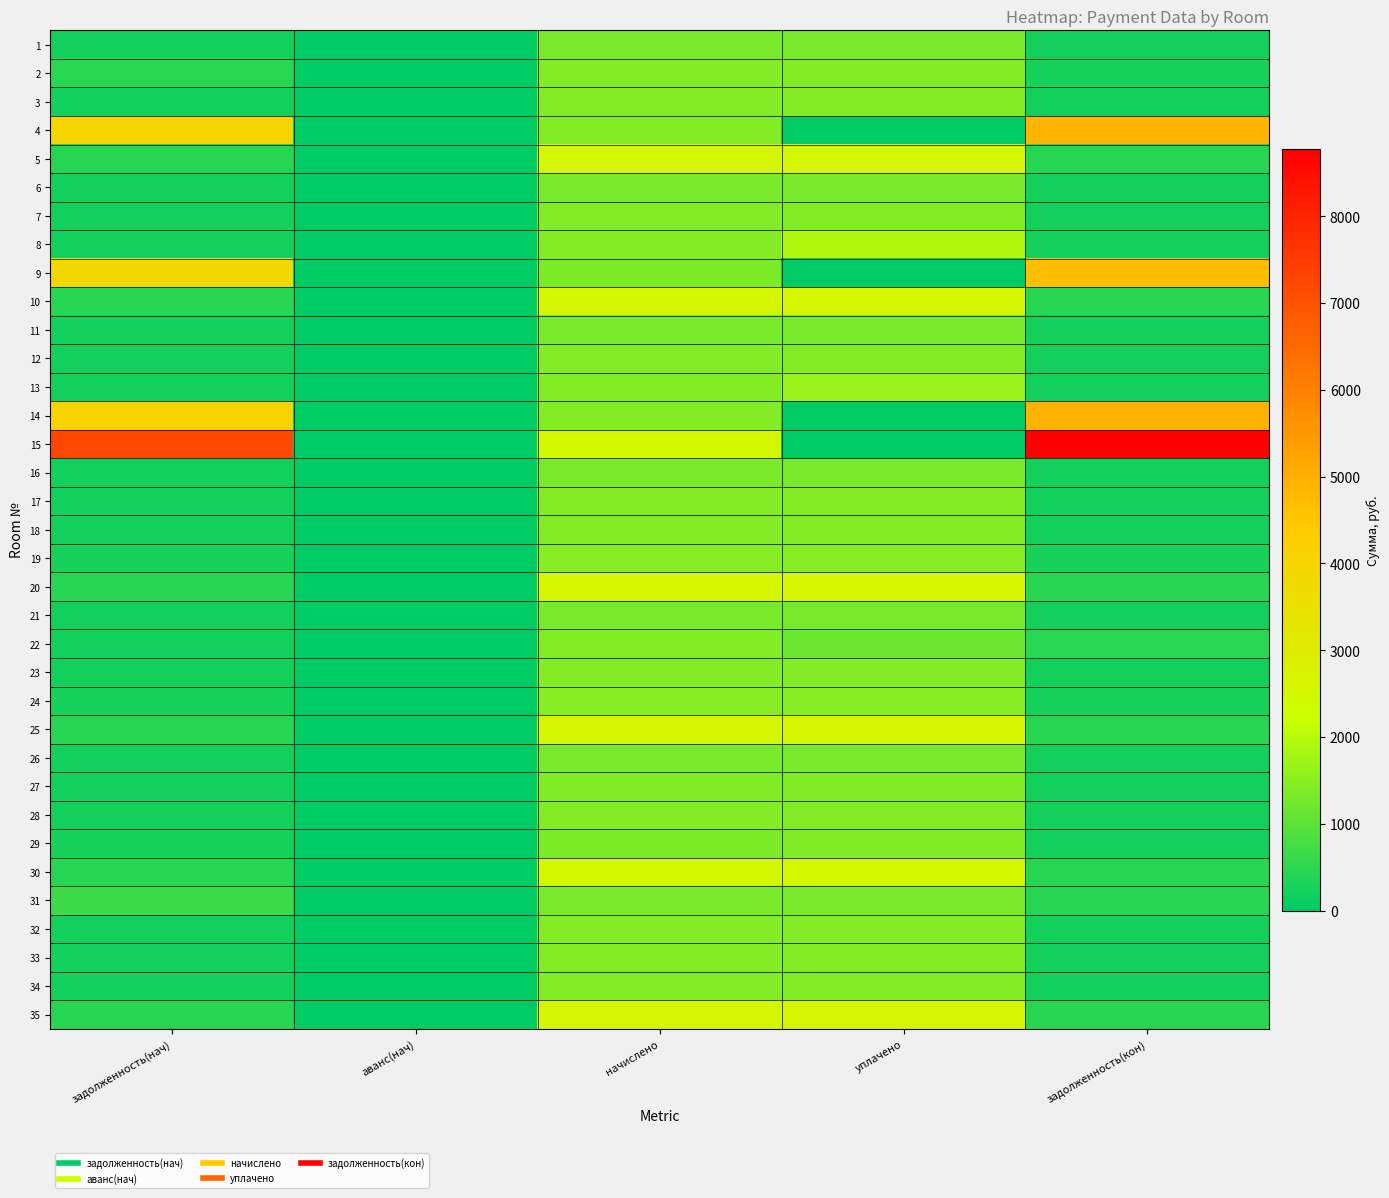

At how many categories does at least one series exceed 3626?

2